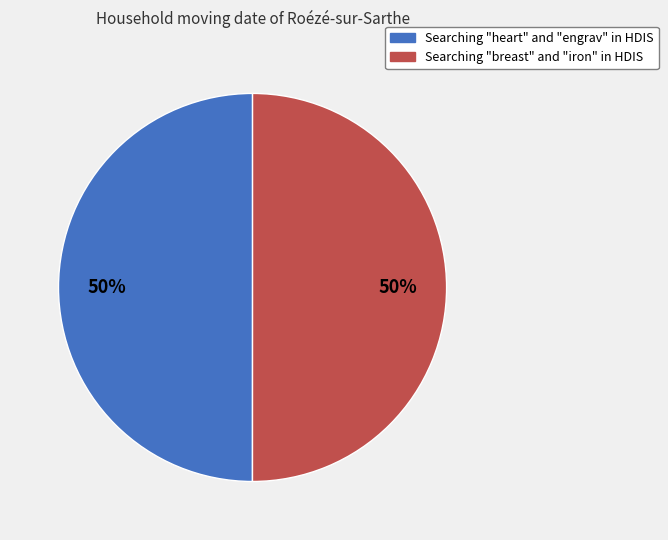

Approximately how many times larger is the value at Searching "breast" and "iron" in HDIS compared to Searching "heart" and "engrav" in HDIS?

1.0